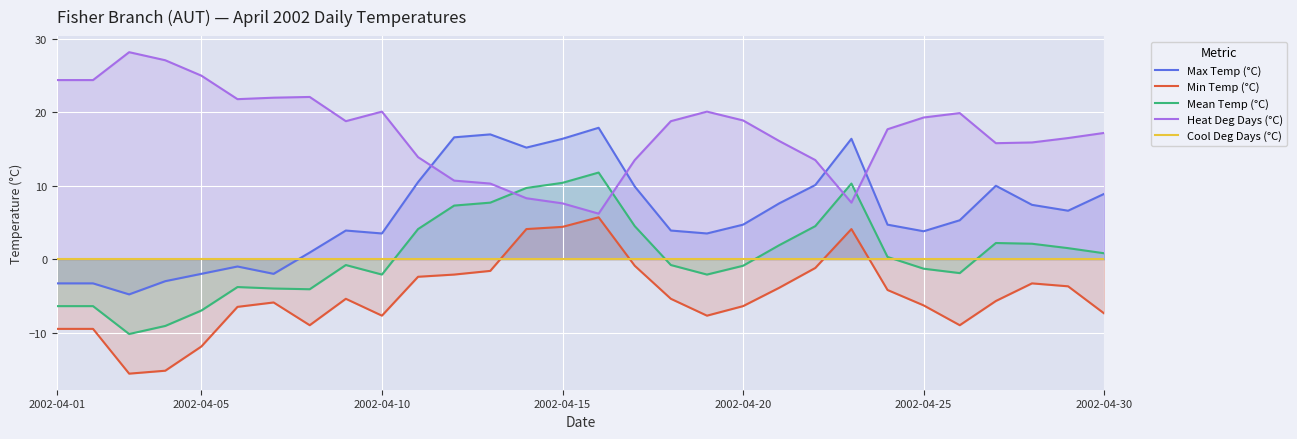

List the series in order of their peak value, lowest first.

Cool Deg Days (°C), Min Temp (°C), Mean Temp (°C), Max Temp (°C), Heat Deg Days (°C)